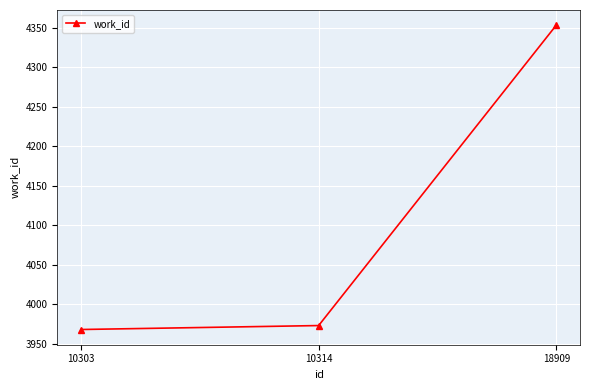

How many categories are shown in the chart?

3